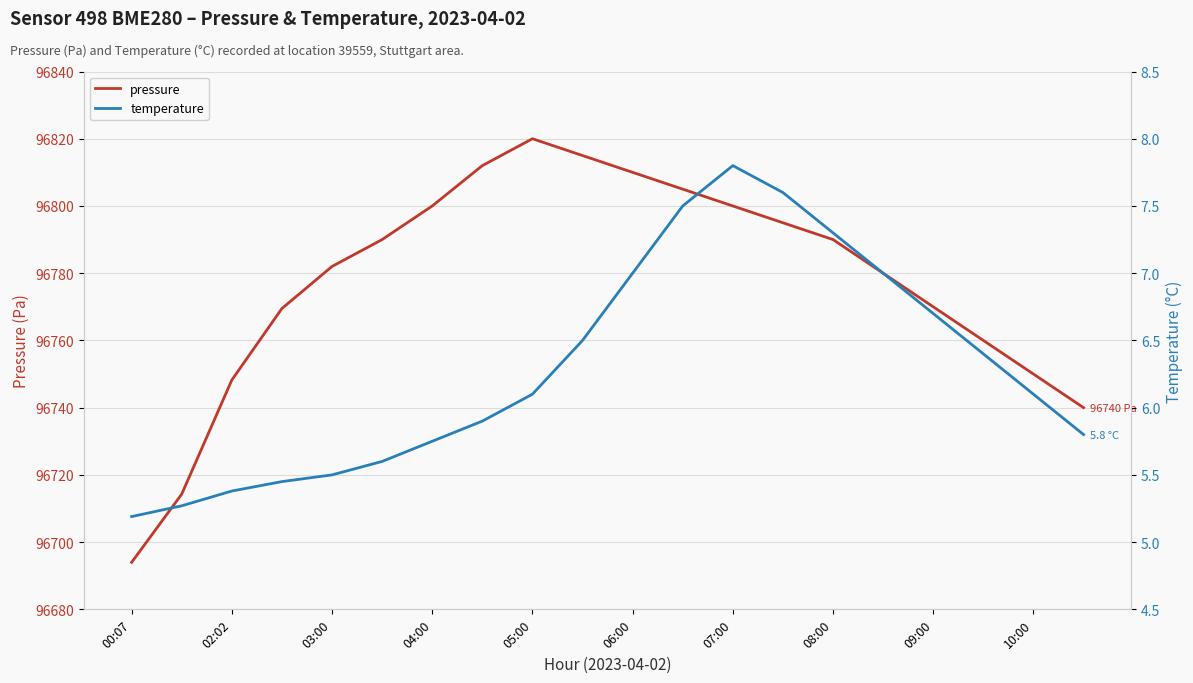

True or false: temperature has more than 2 interior local peaks.

False